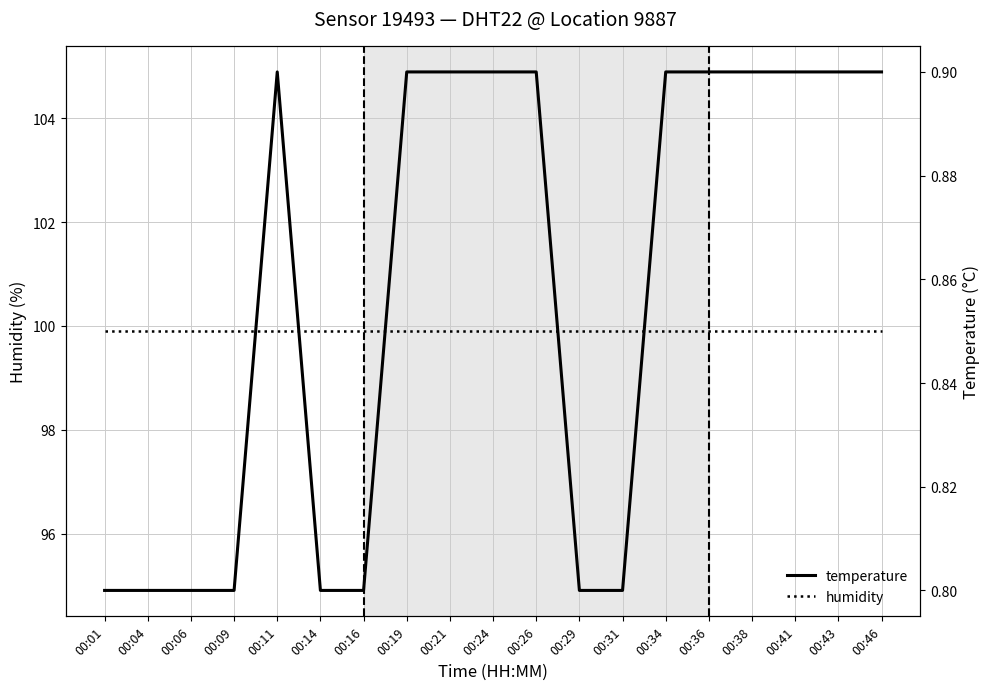

The humidity series shows 160.5 at 00:41. True or false?

False